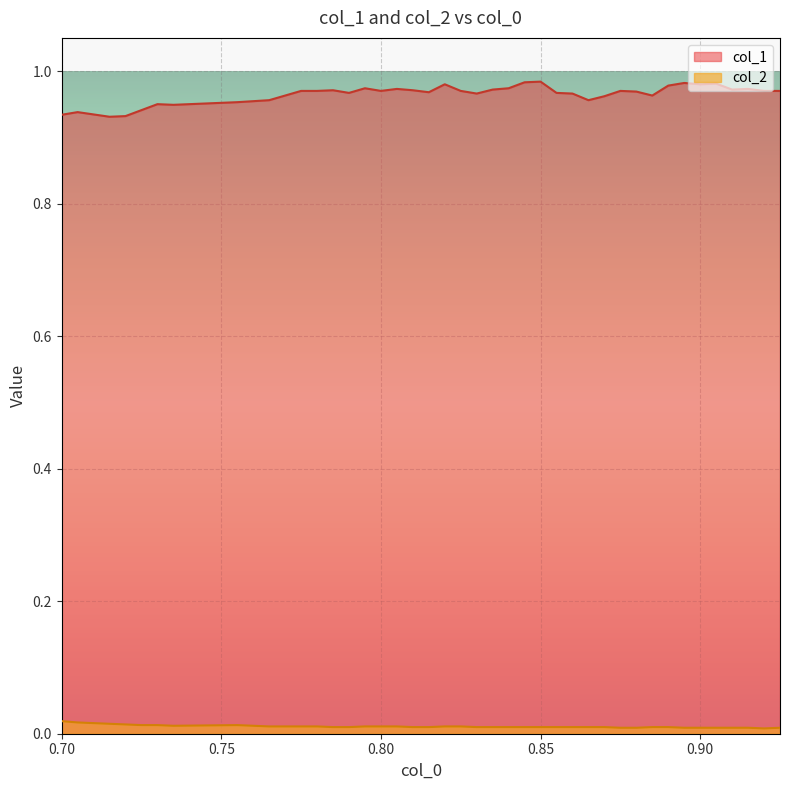

Does the chart display data point markers on the line(s)?

No